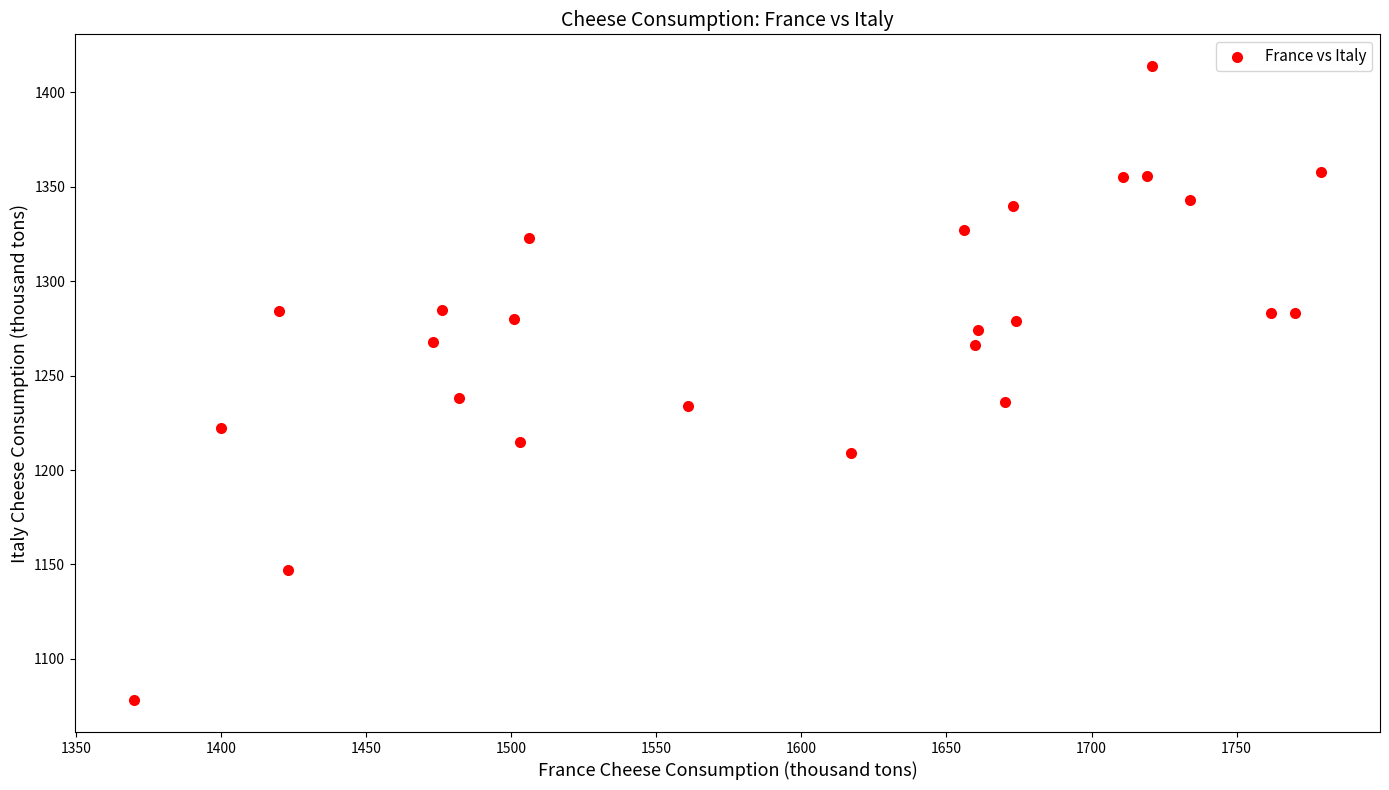

What is the range of X values (max minus min)?

409